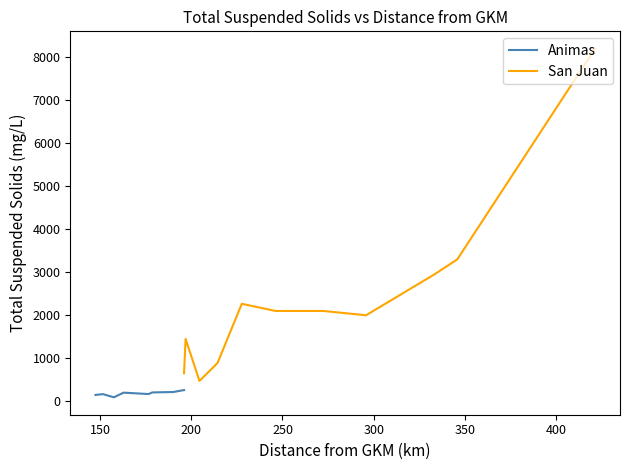

What is the maximum value for Animas?

260.0